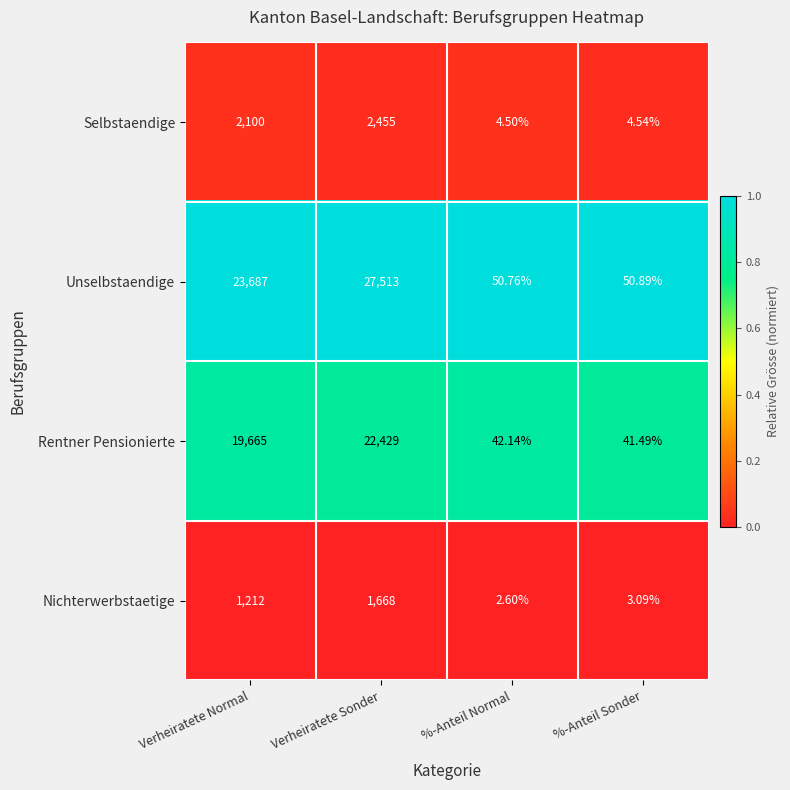

What is the spread (max minus min) of values at %-Anteil Normal?

48.2